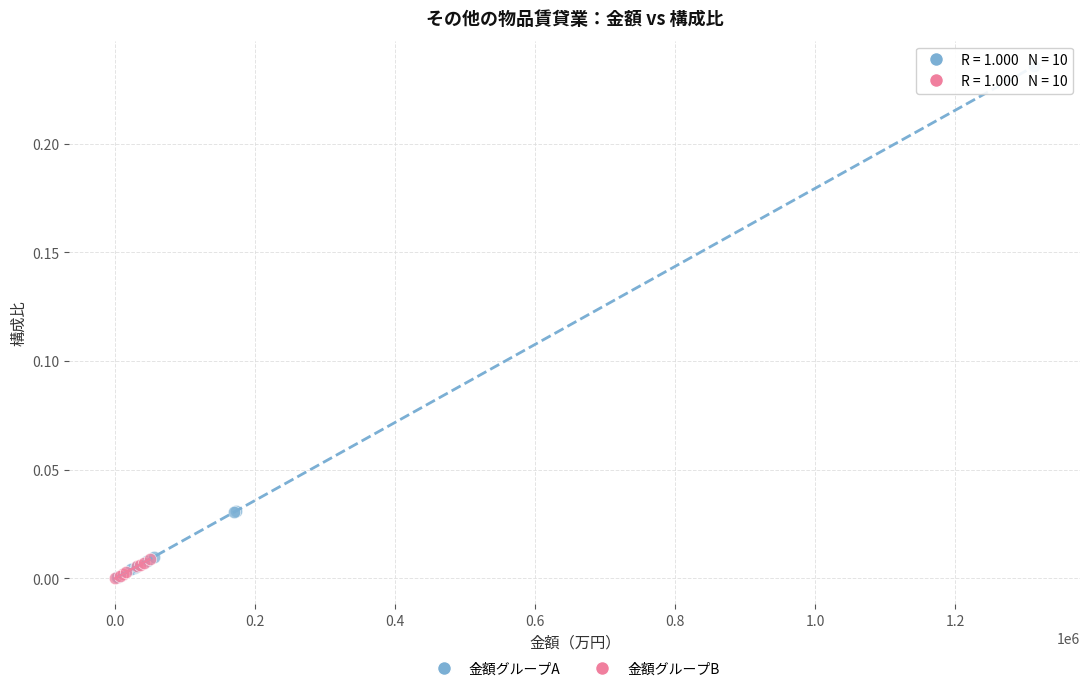

Which series has the largest Y range (max minus min)?

金額グループA